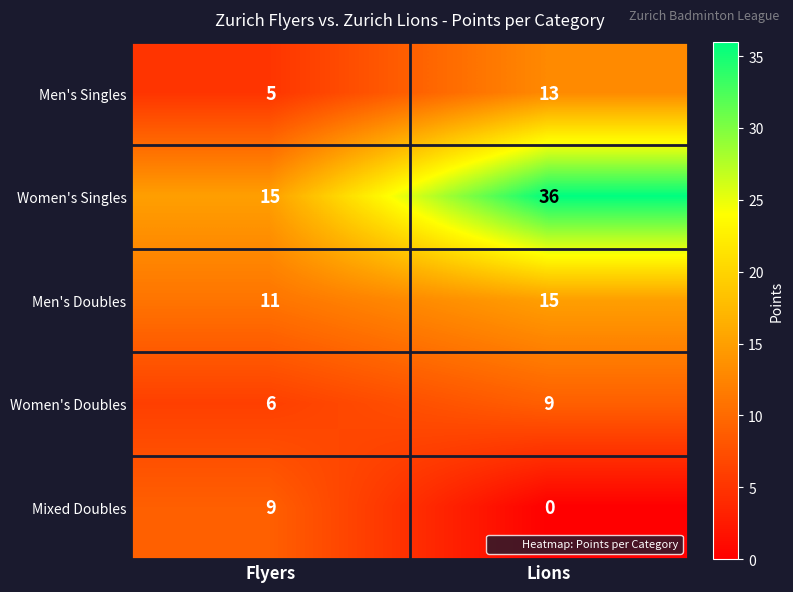

Between Flyers and Lions, which series saw the biggest shift?

Women's Singles